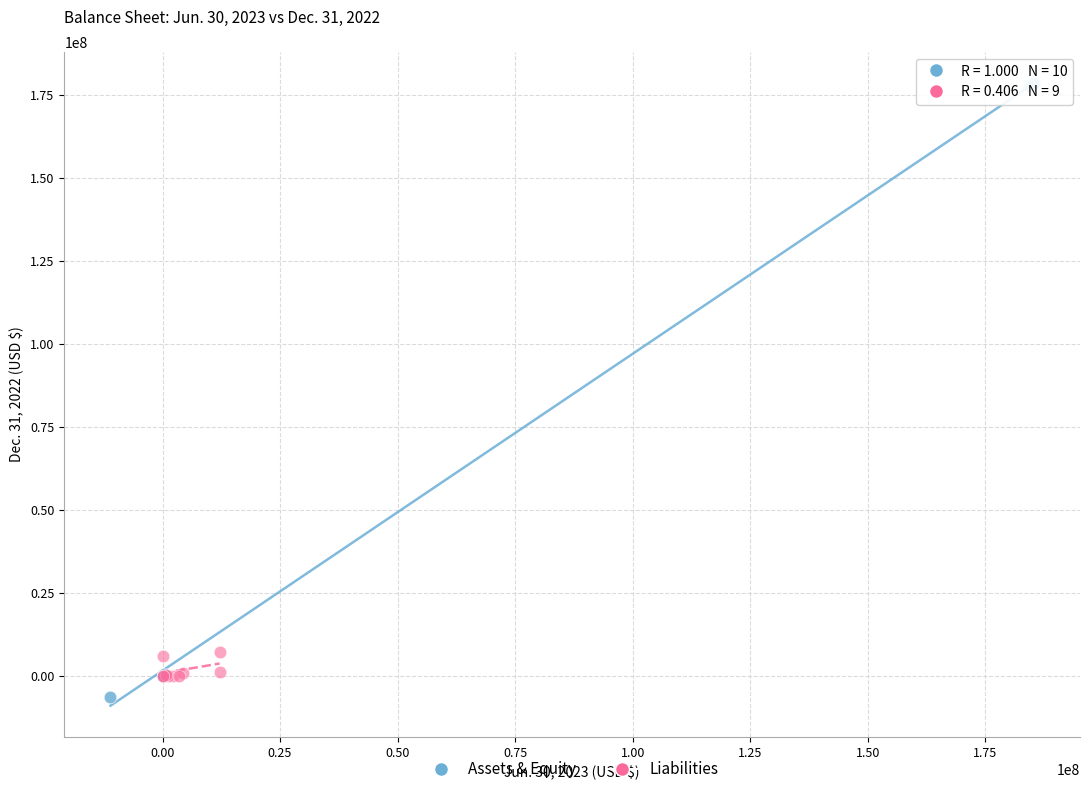

Which series reaches the minimum Y coordinate?

Assets & Equity